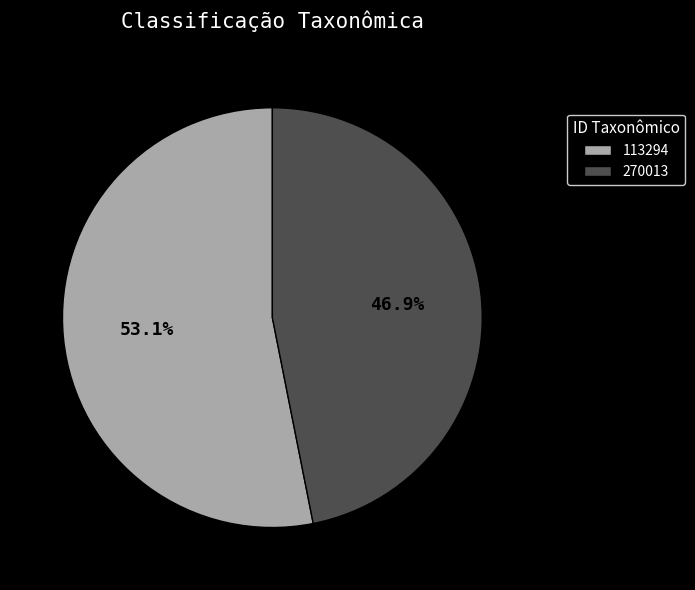

The 270013 slice represents 39% of the pie. True or false?

False